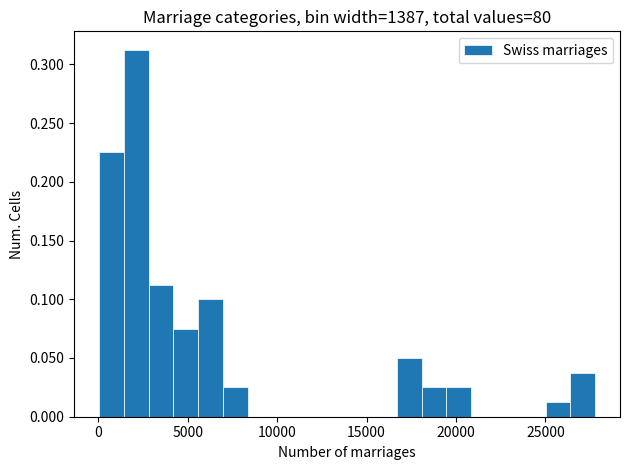

Read against the x-axis, roughly where is the centre of the tallest bar?

2000